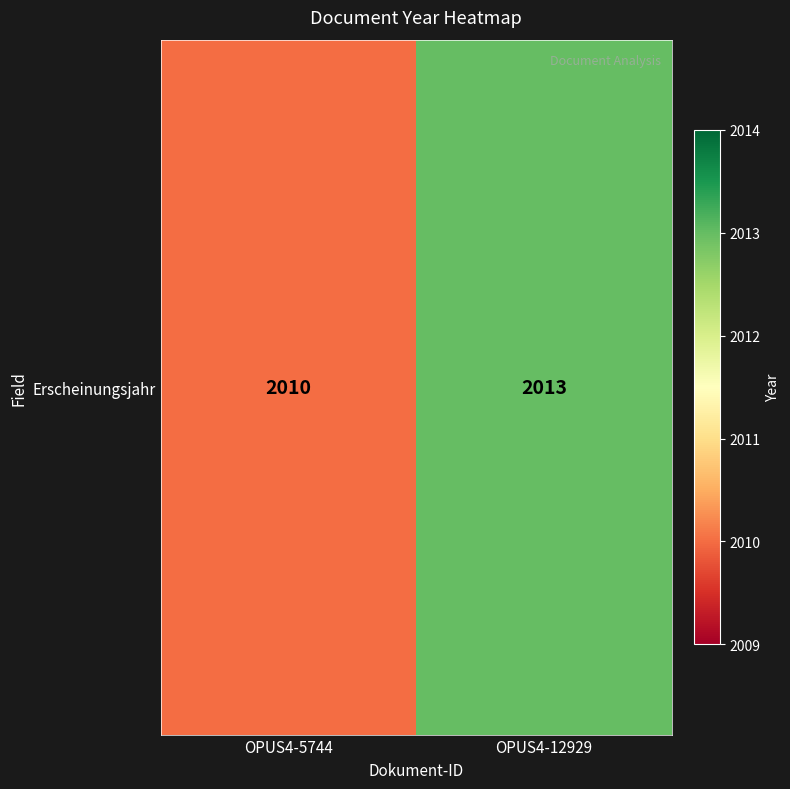

How many series are shown in this chart?

1